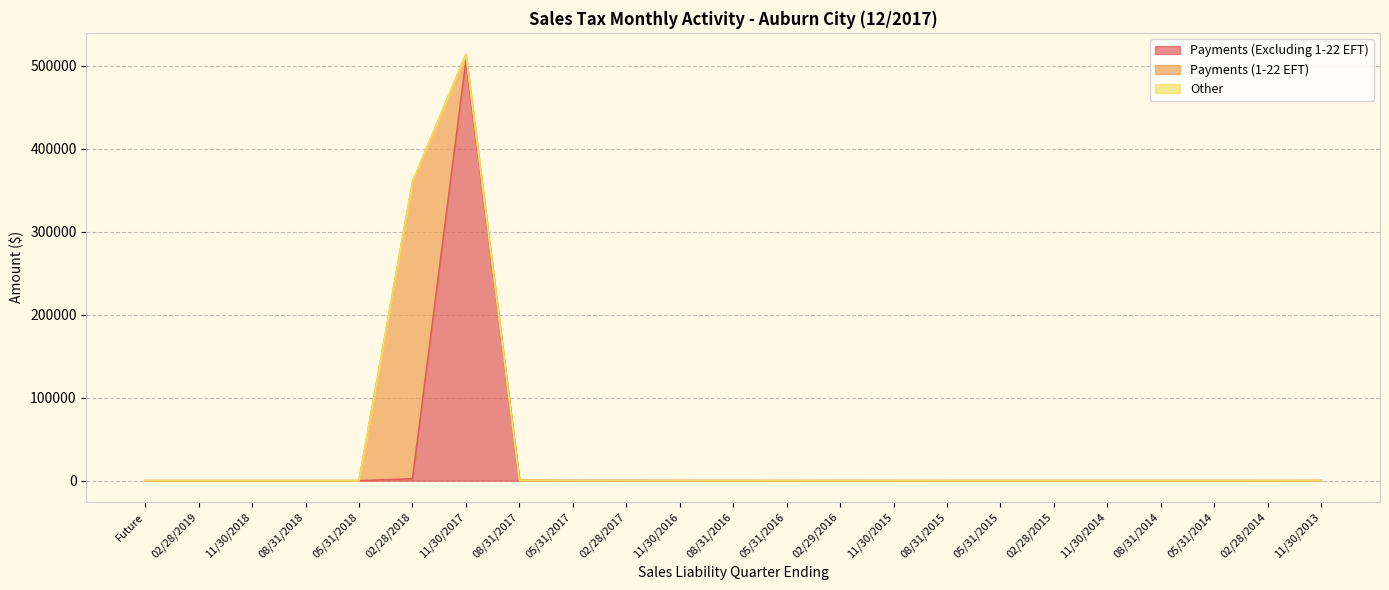

Is it true that Payments (Excluding 1-22 EFT) equals 0.0 at 11/30/2018?

True